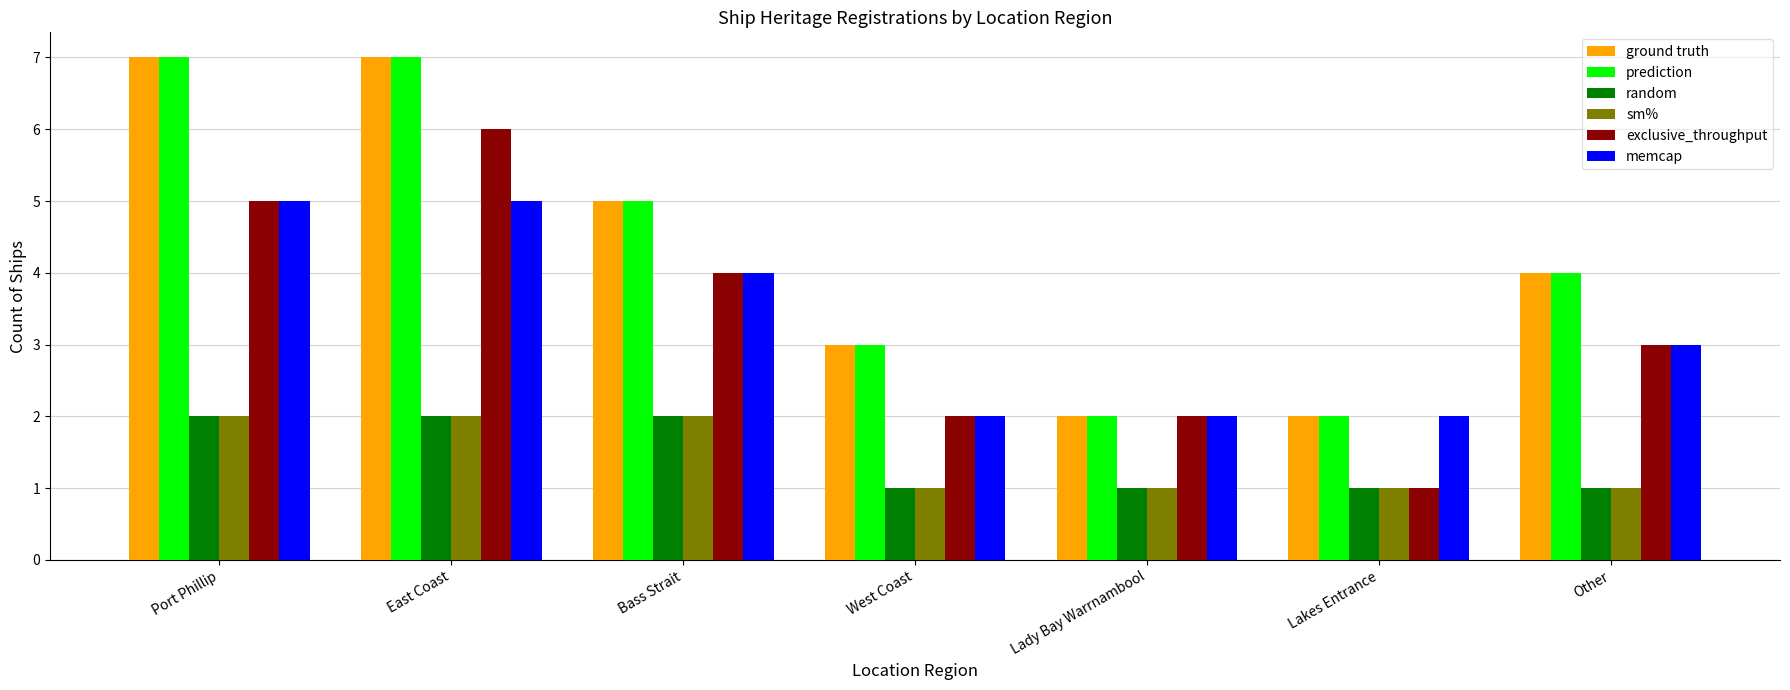

Reading right to left, extract all data points from this chart.

ground truth: 4	2	2	3	5	7	7
prediction: 4	2	2	3	5	7	7
random: 1	1	1	1	2	2	2
sm%: 1	1	1	1	2	2	2
exclusive_throughput: 3	1	2	2	4	6	5
memcap: 3	2	2	2	4	5	5